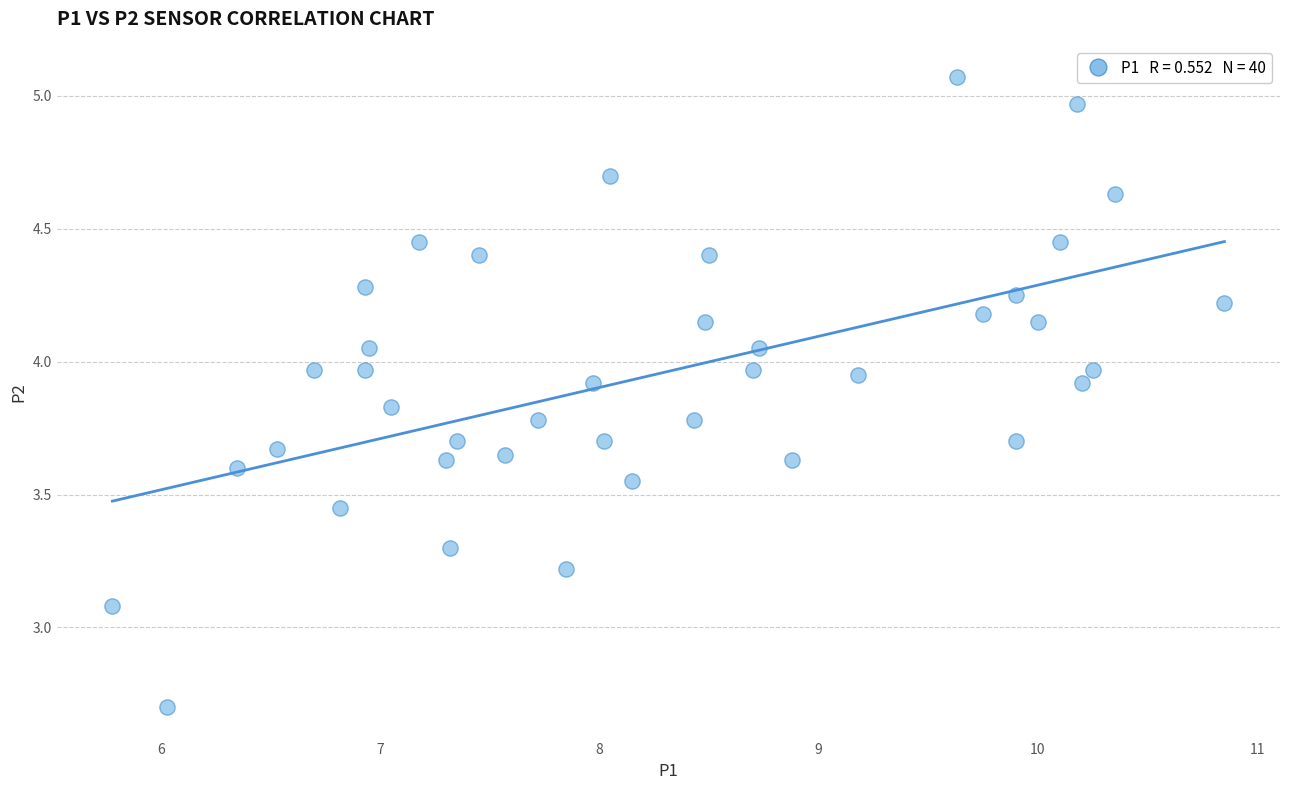

What is the range of Y values (max minus min)?

2.4